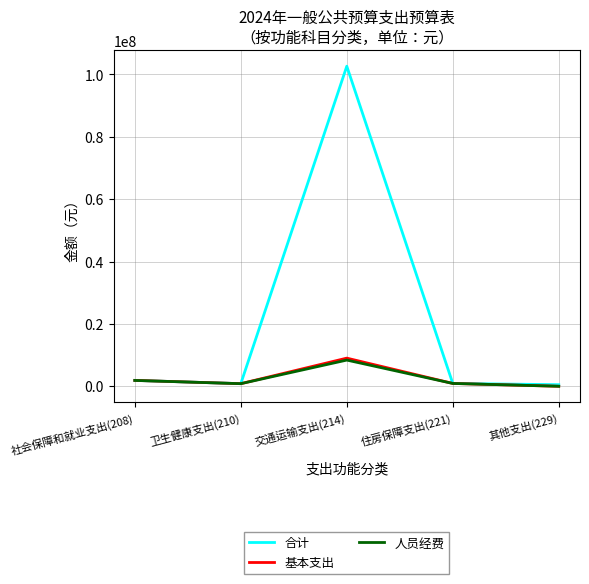

What is the total value across all series at 交通运输支出(214)?

120051340.3